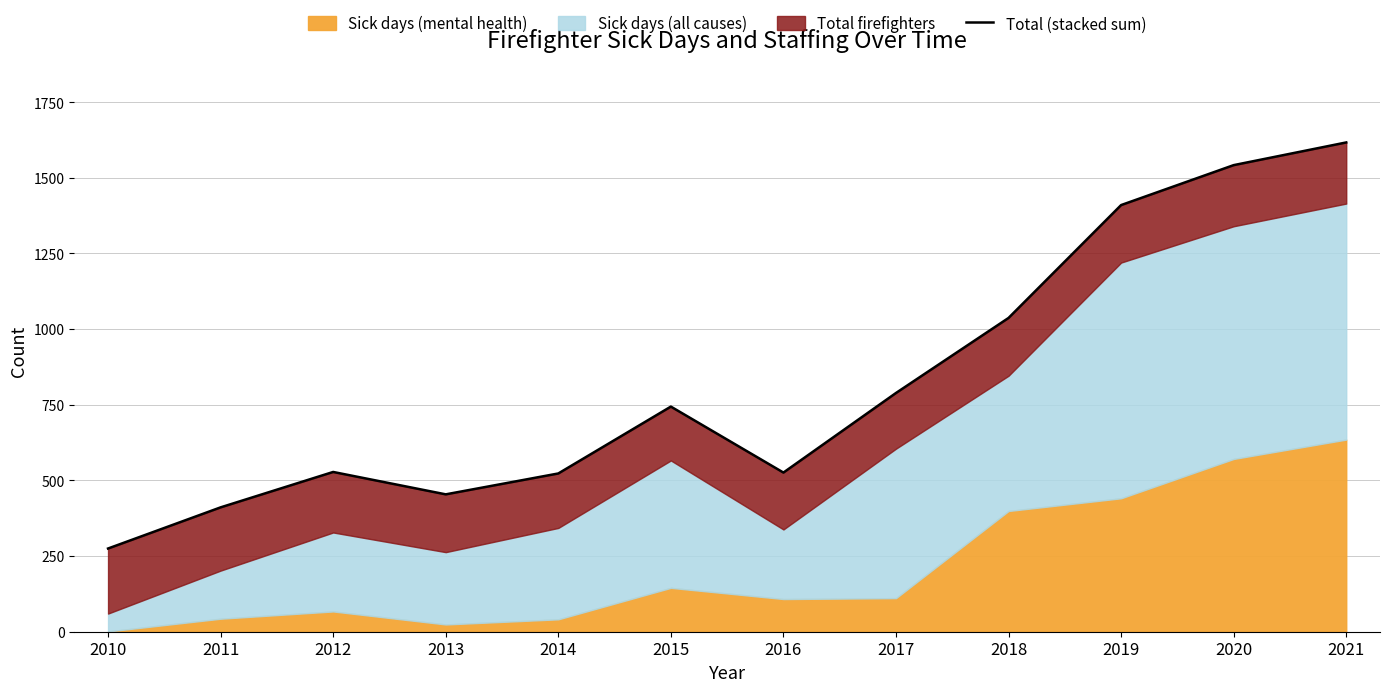

Reading left to right, transcribe all the data shown in this chart.

275	411	528	454	523	744	526	789	1037	1410	1542	1617